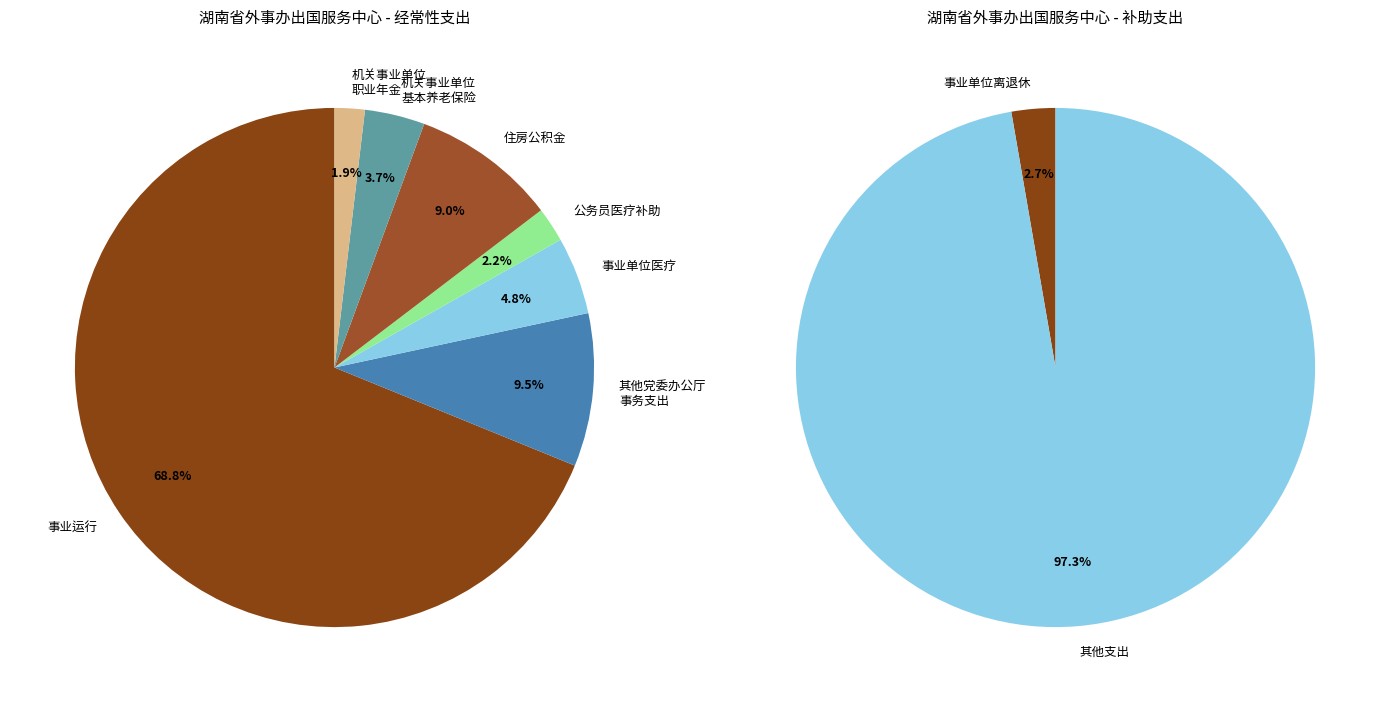

The 公务员医疗补助 slice represents 17% of the pie. True or false?

False